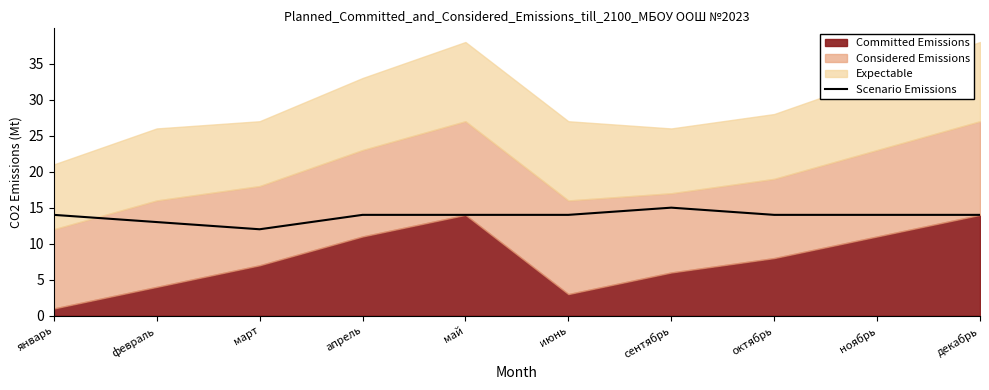

What is the difference between the second highest and second lowest values?

1